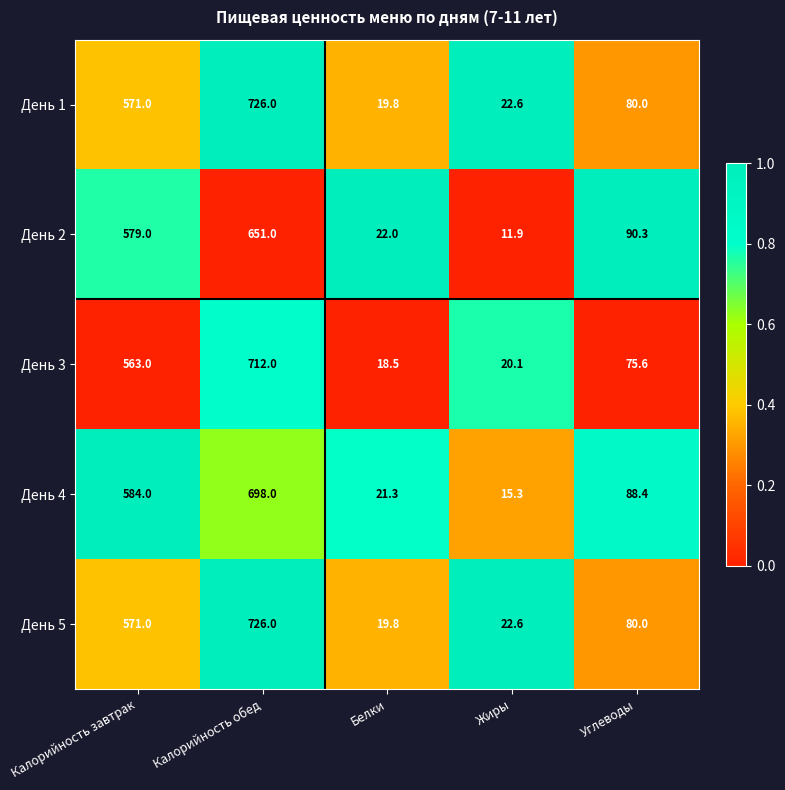

What is the sum of the День 3 values at Жиры and Углеводы?

95.7